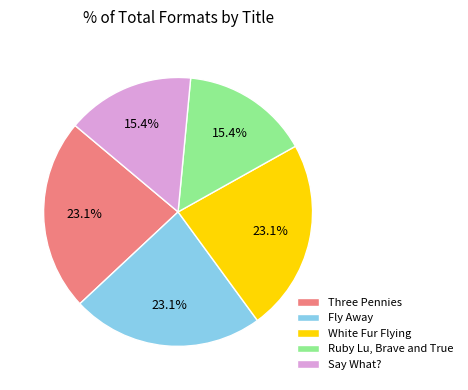

To the nearest percent, what percentage of the pie is Ruby Lu, Brave and True?

15%